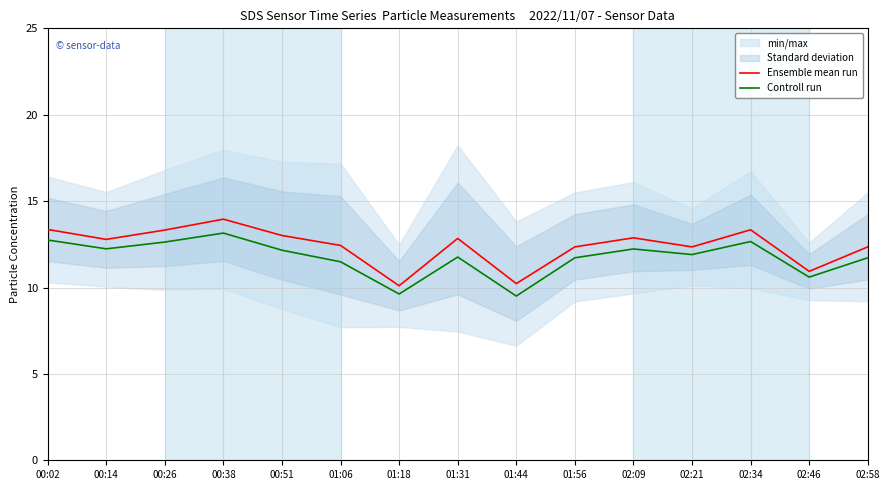

At which category does Ensemble mean run reach its first local valley?

00:14